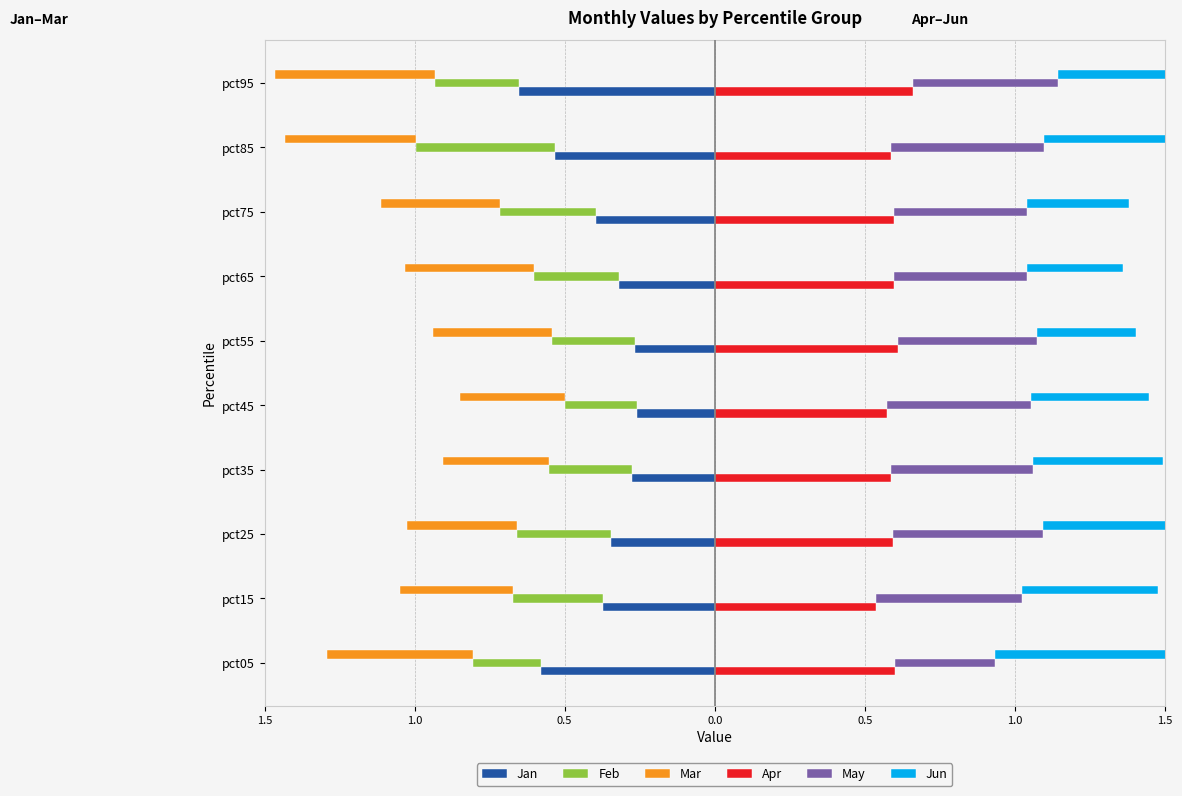

What is the sum of all Jan values?

-4.0